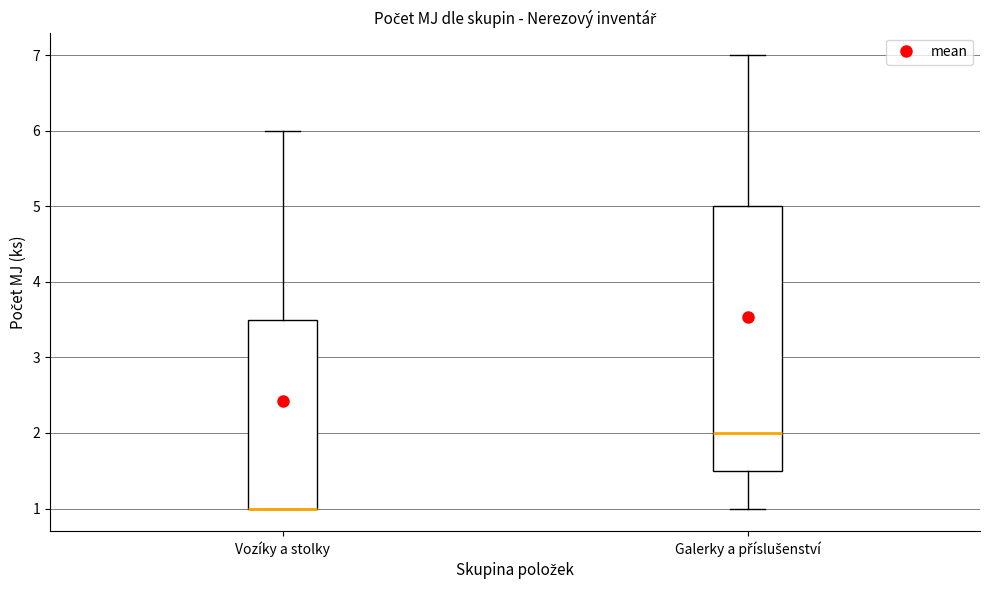

Which box is the tallest, from its lower edge to its upper edge?

Galerky a příslušenství